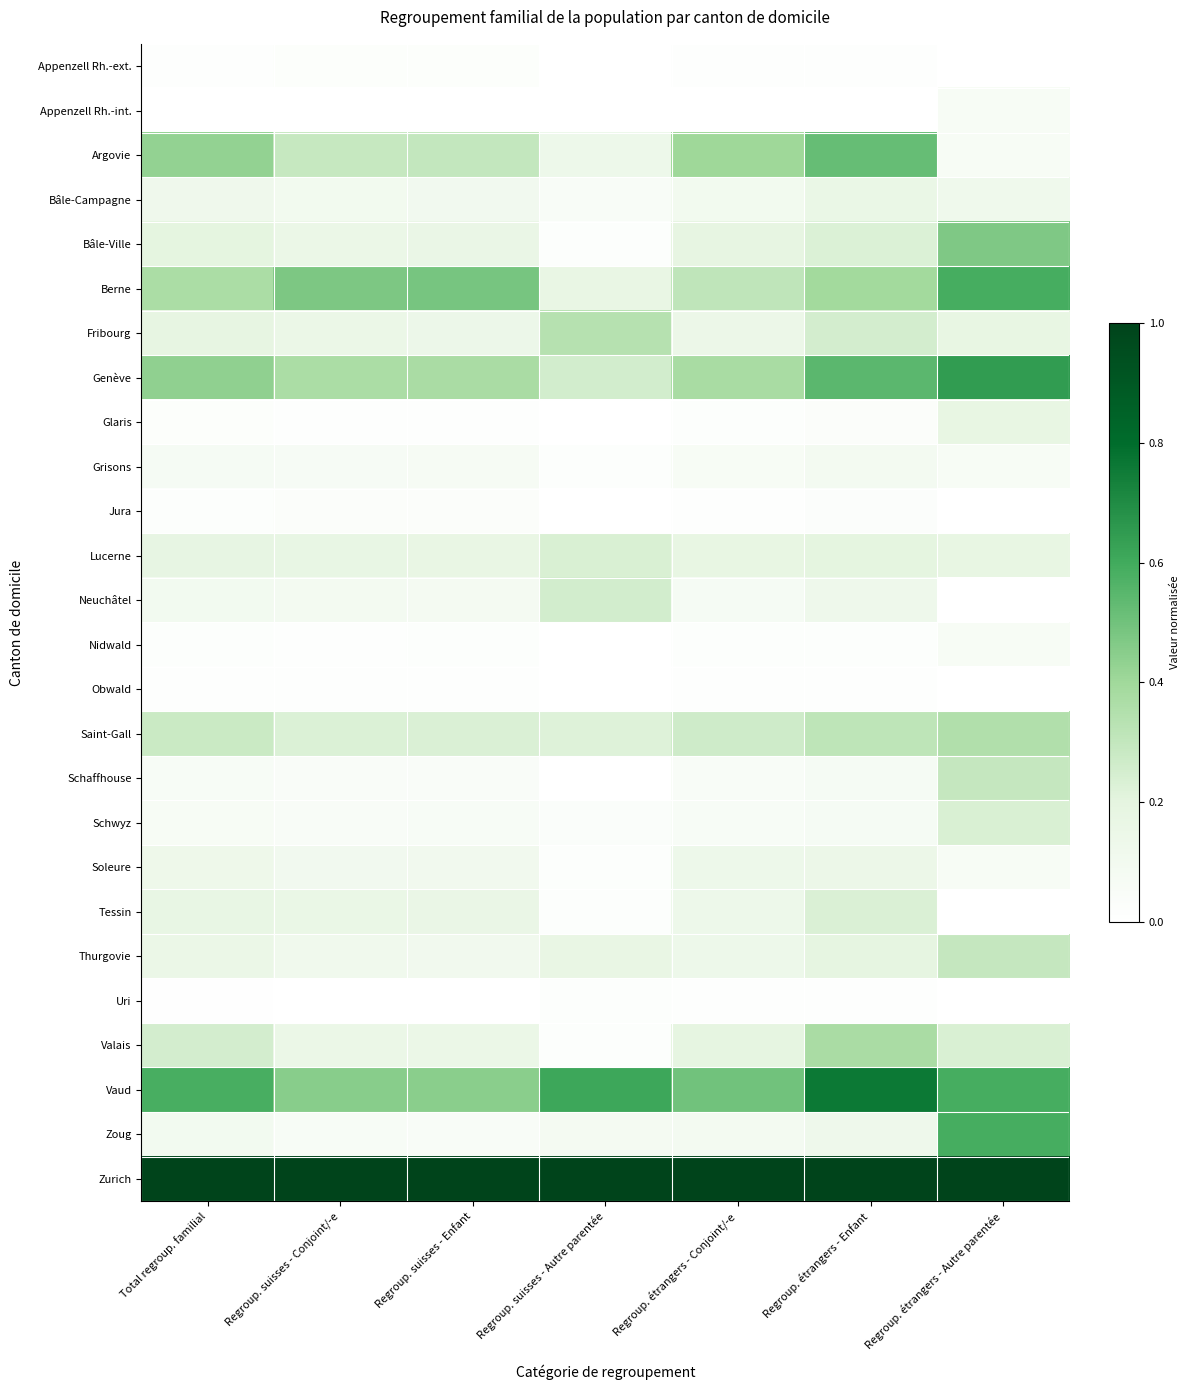

What is the spread (max minus min) of values at Regroup. étrangers - Conjoint/-e?

1.0